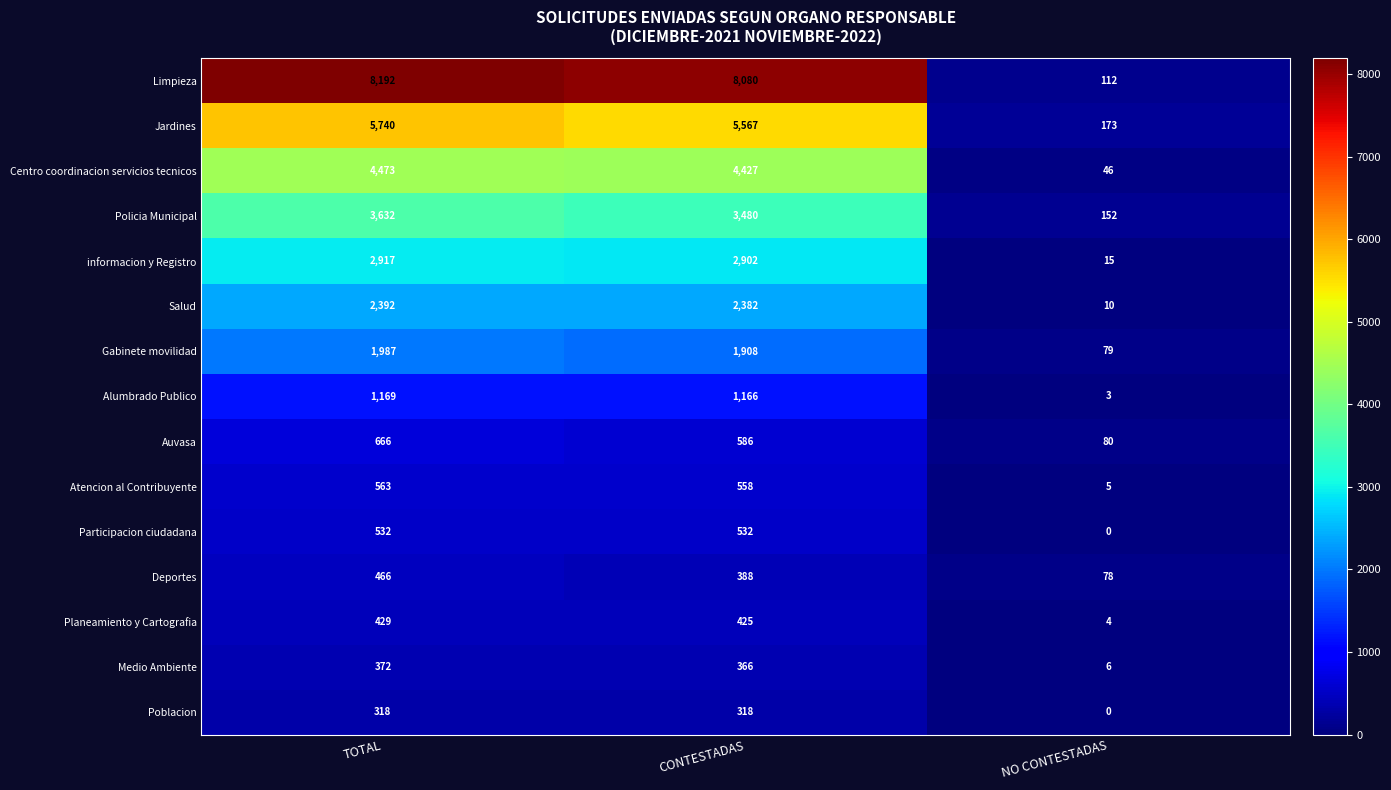

Rank the series by their maximum value, from lowest to highest.

Poblacion, Medio Ambiente, Planeamiento y Cartografia, Deportes, Participacion ciudadana, Atencion al Contribuyente, Auvasa, Alumbrado Publico, Gabinete movilidad, Salud, informacion y Registro, Policia Municipal, Centro coordinacion servicios tecnicos, Jardines, Limpieza